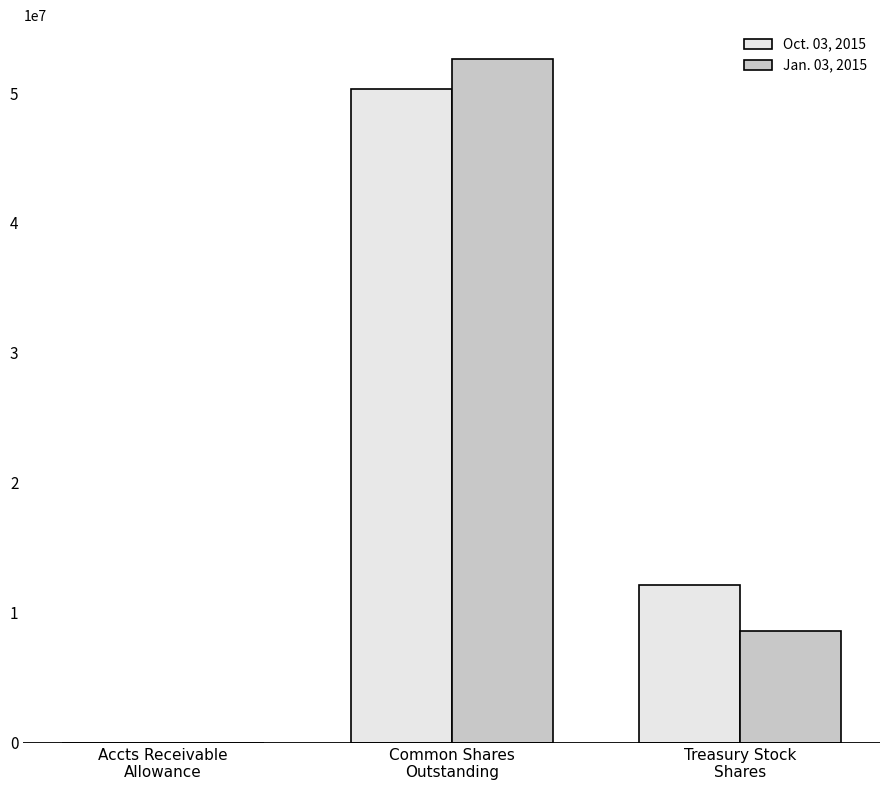

Are the bars grouped side by side (vs. stacked)?

Yes